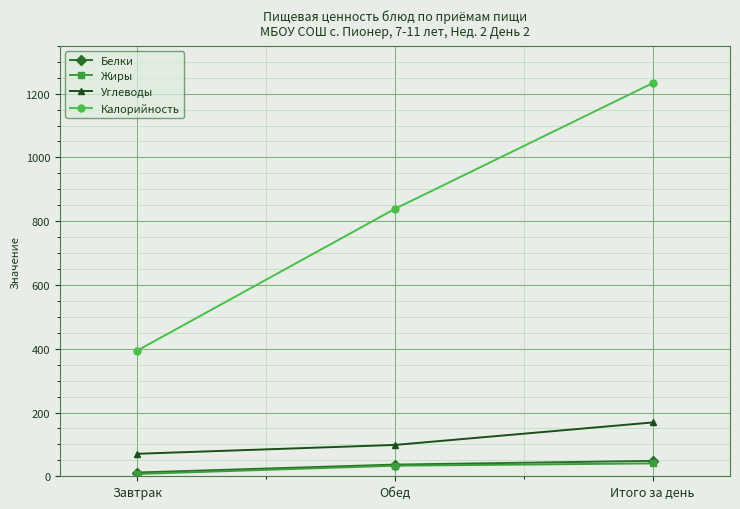

How many data points does each series have?

3